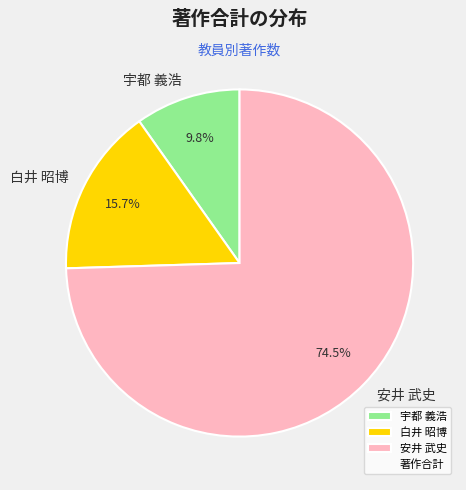

Which has a higher value, 白井 昭博 or 安井 武史?

安井 武史